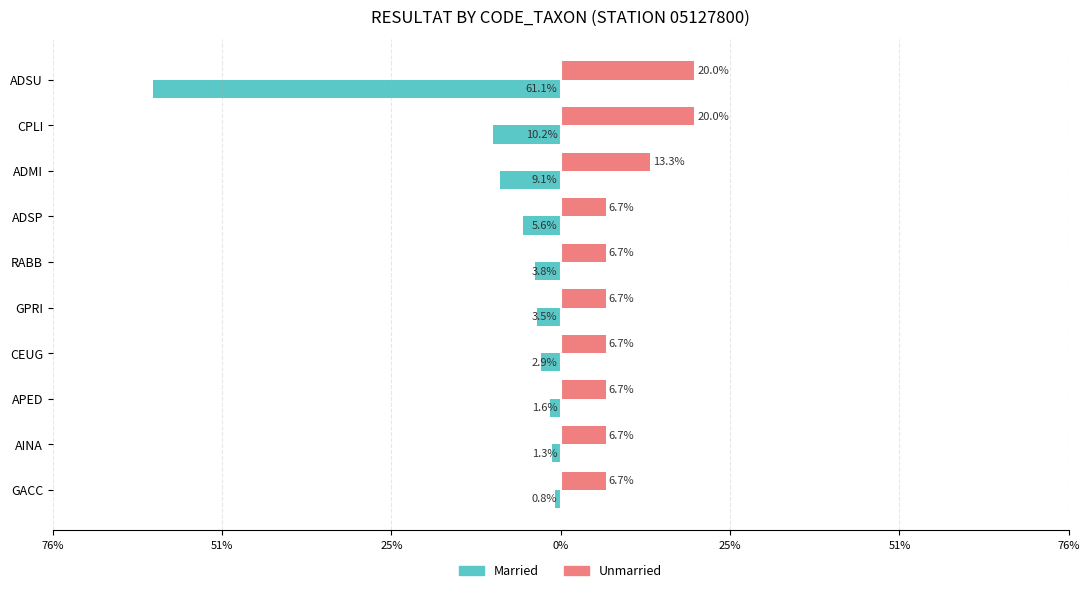

What are all the series names shown in the legend?

Married, Unmarried